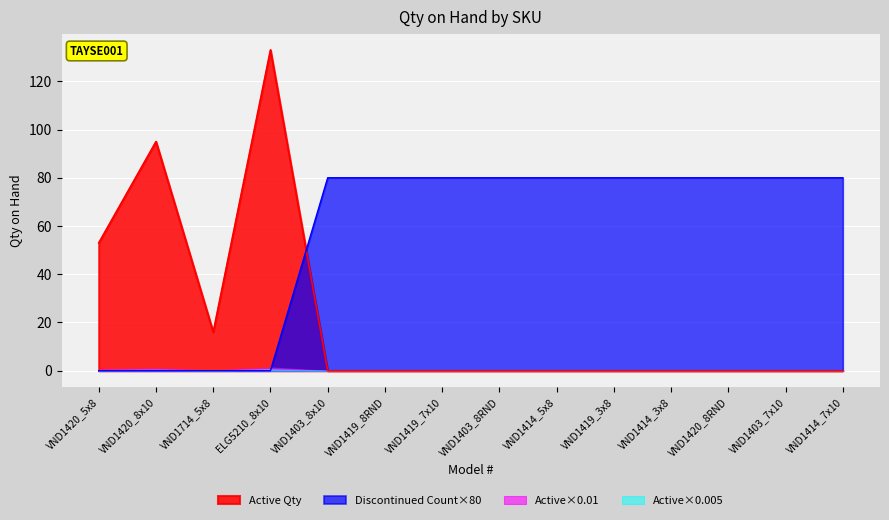

How many lines are shown in the chart?

4